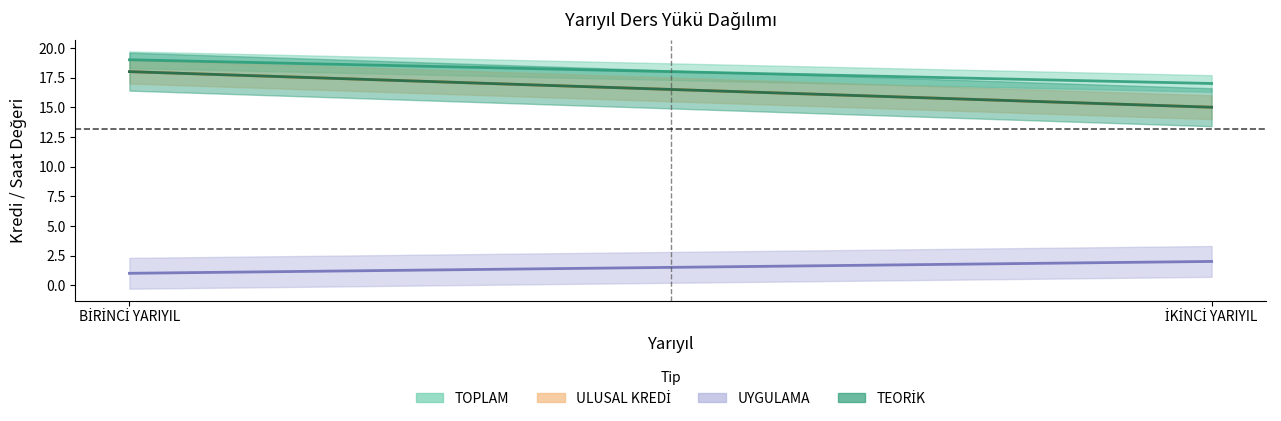

What position from the left is BİRİNCİ YARIYIL?

1